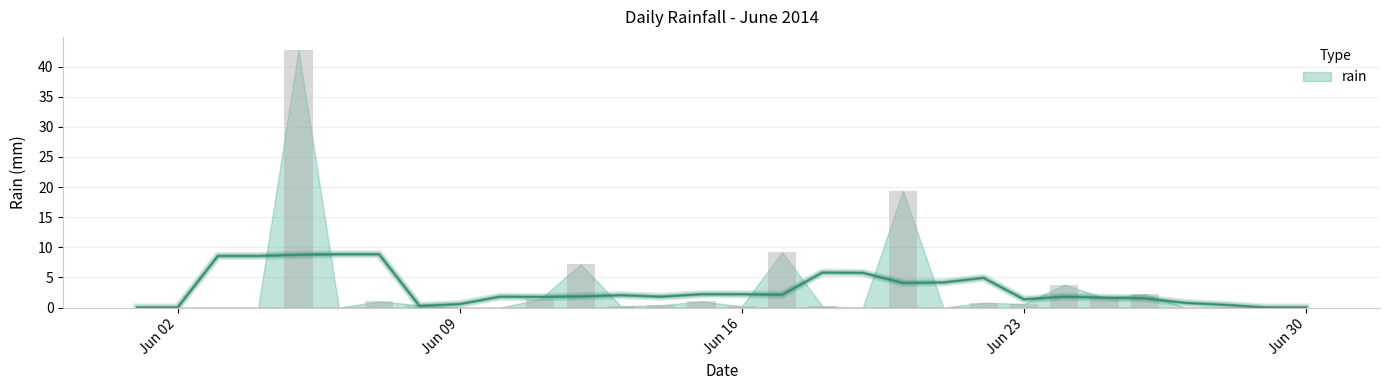

How many series are shown in this chart?

1